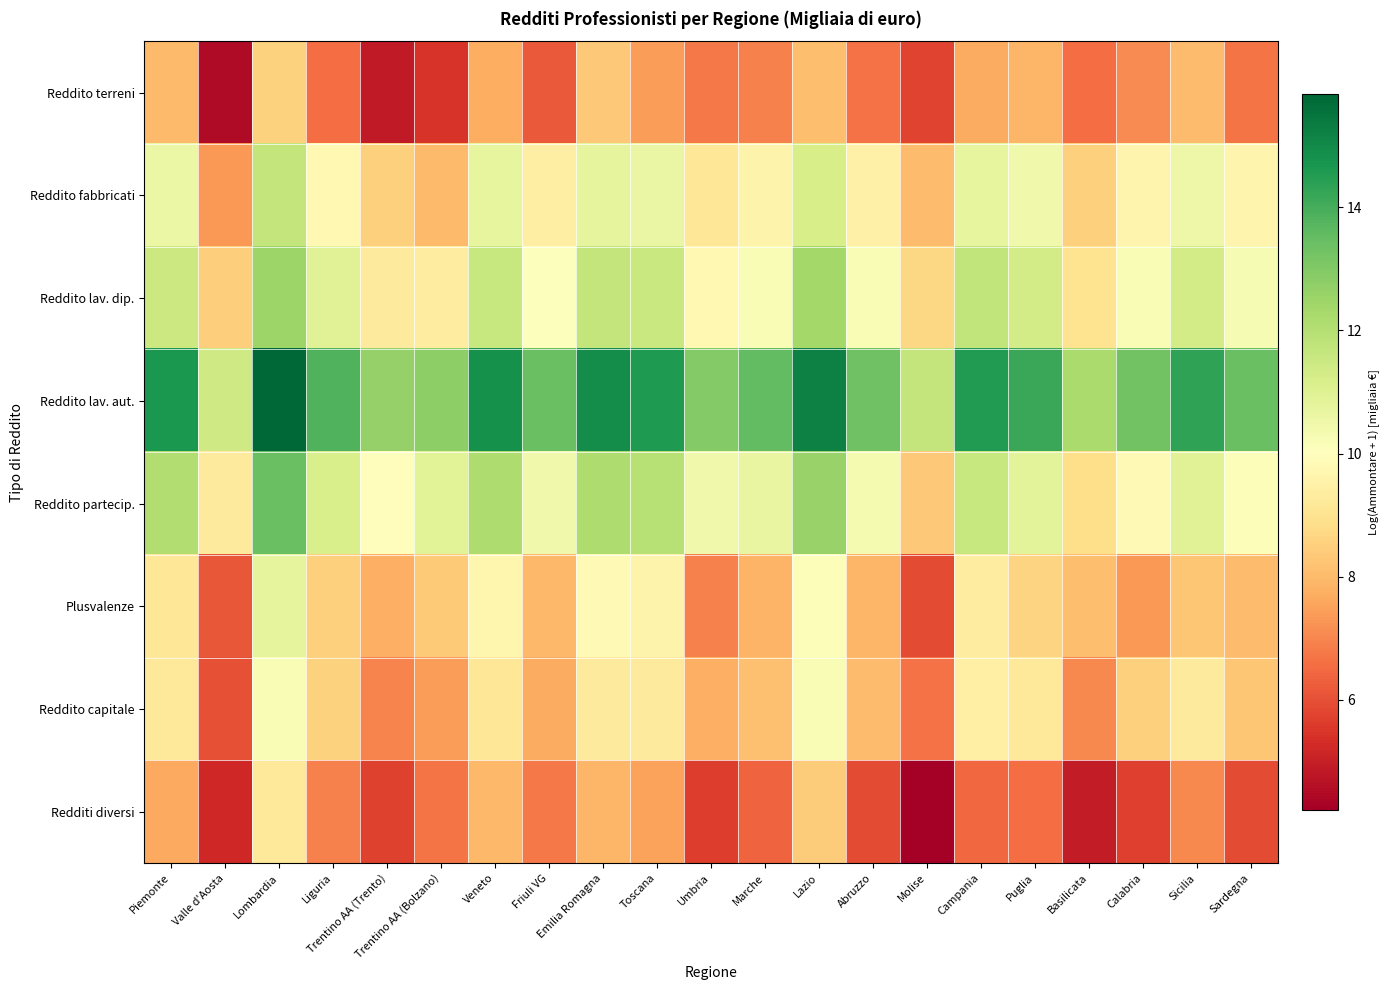

Which series has the largest range (max minus min)?

Reddito partecip.